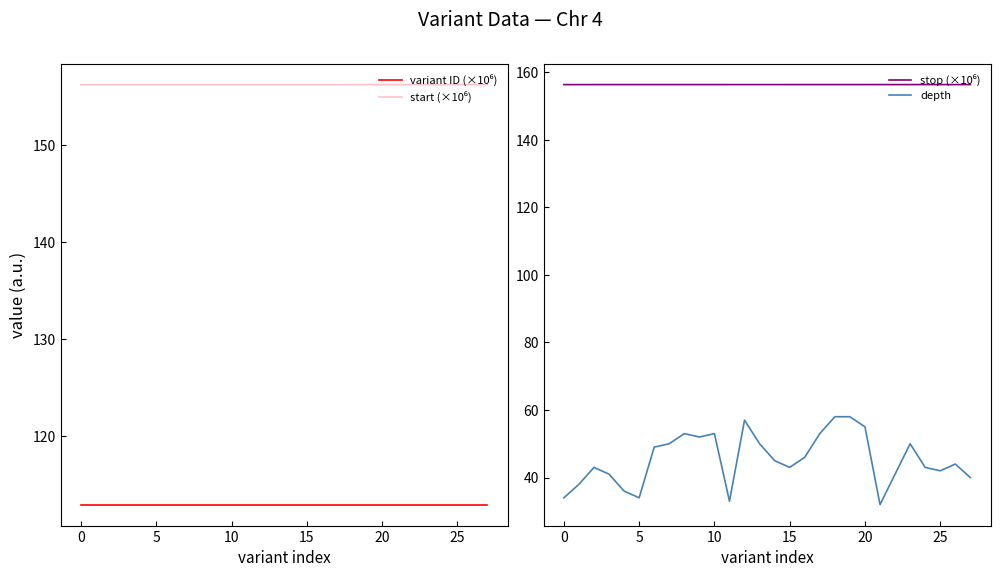

The value of depth at 10 is 84.5. True or false?

False